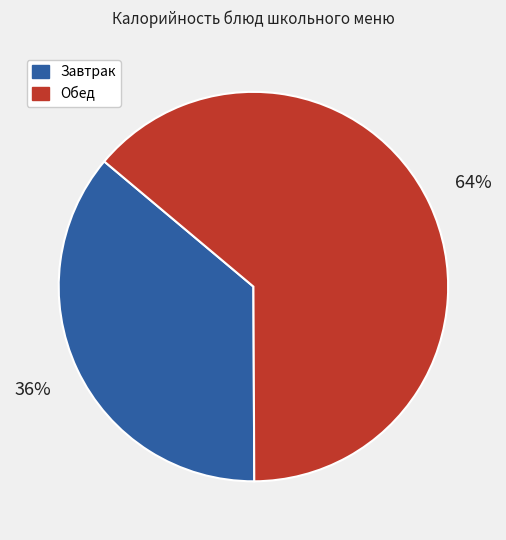

Is there any slice that represents more than half of the pie?

Yes